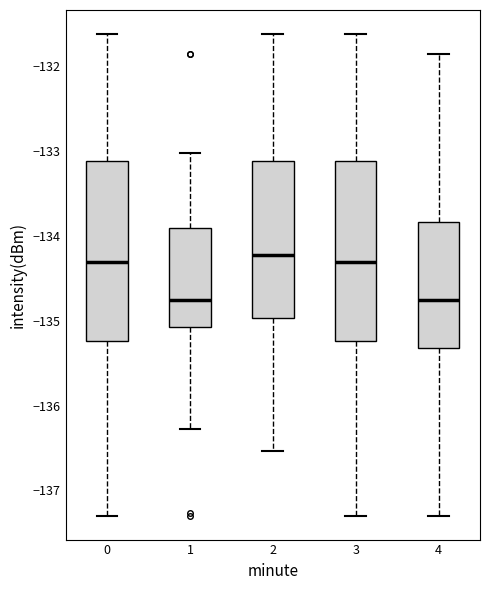

Where does the upper whisker of the box at x = 0 end on the y-axis? The values are not printed on the chart, so give them approximately, as read against the axis.

-131.6